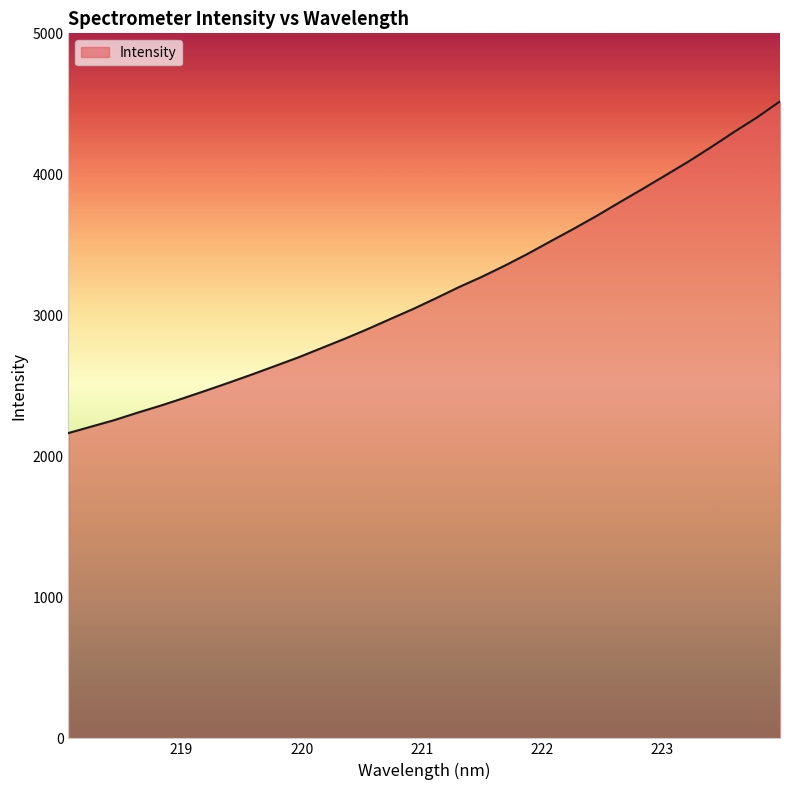

Count the number of categories in the chart.

32